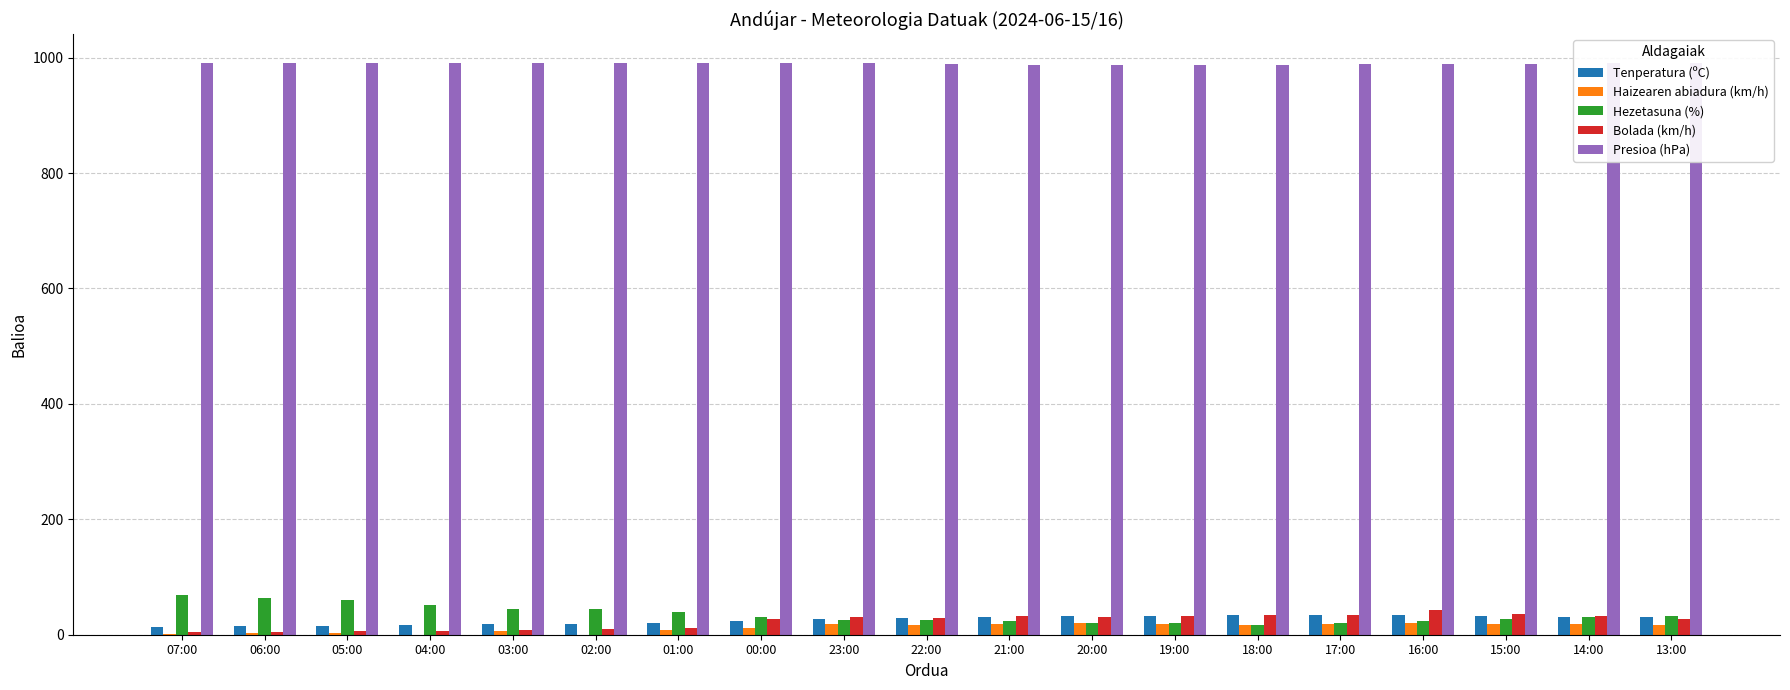

What is the sum of all Tenperatura (ºC) values?

491.0